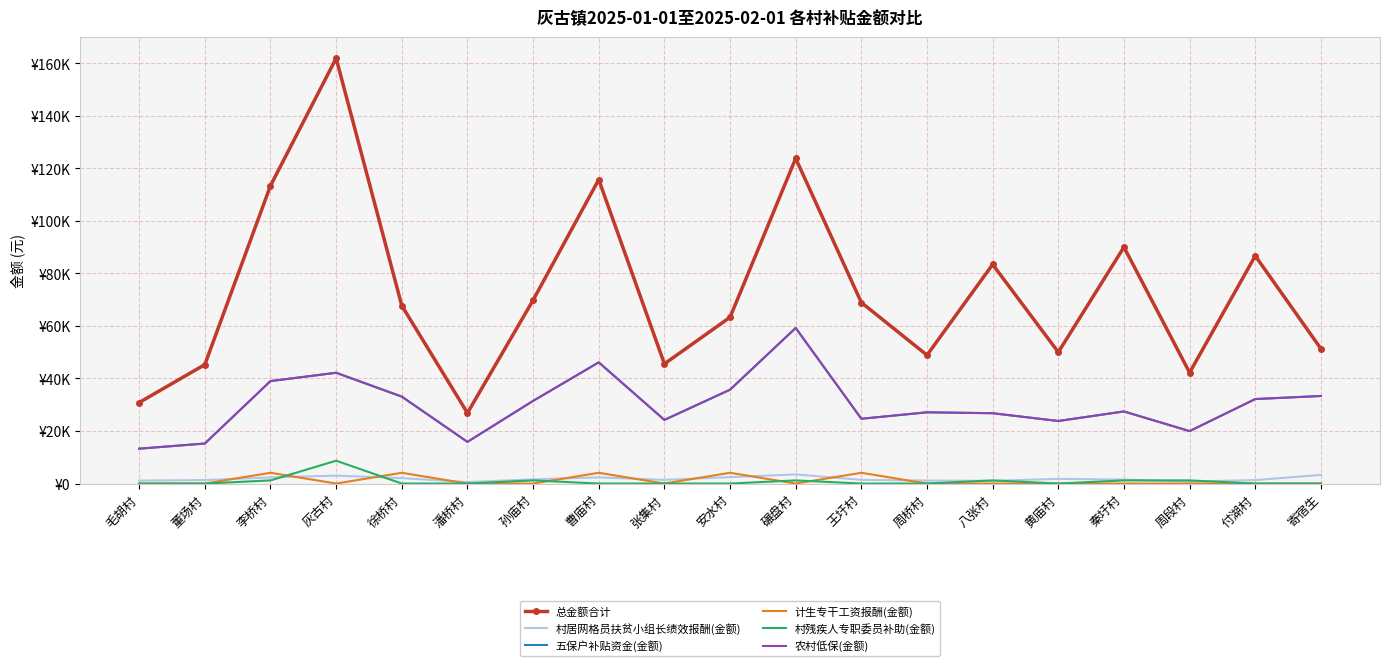

What is the label of the 11th point from the left?

碾盘村